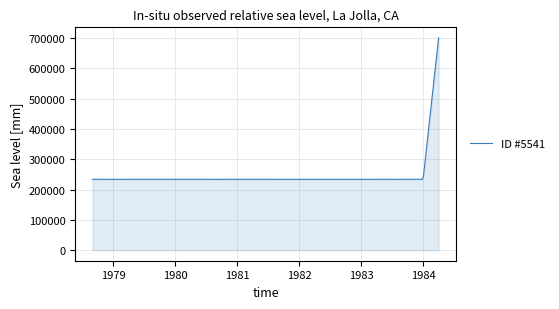

What is the maximum value shown in the chart?

700533.9